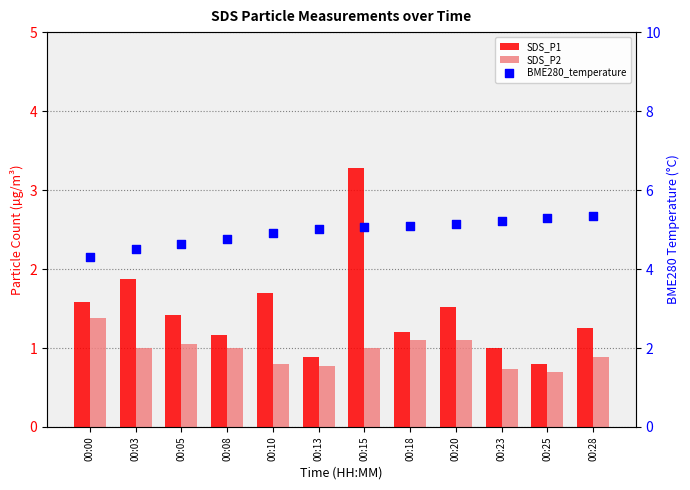

At which category is the sum across all series the highest?

00:15